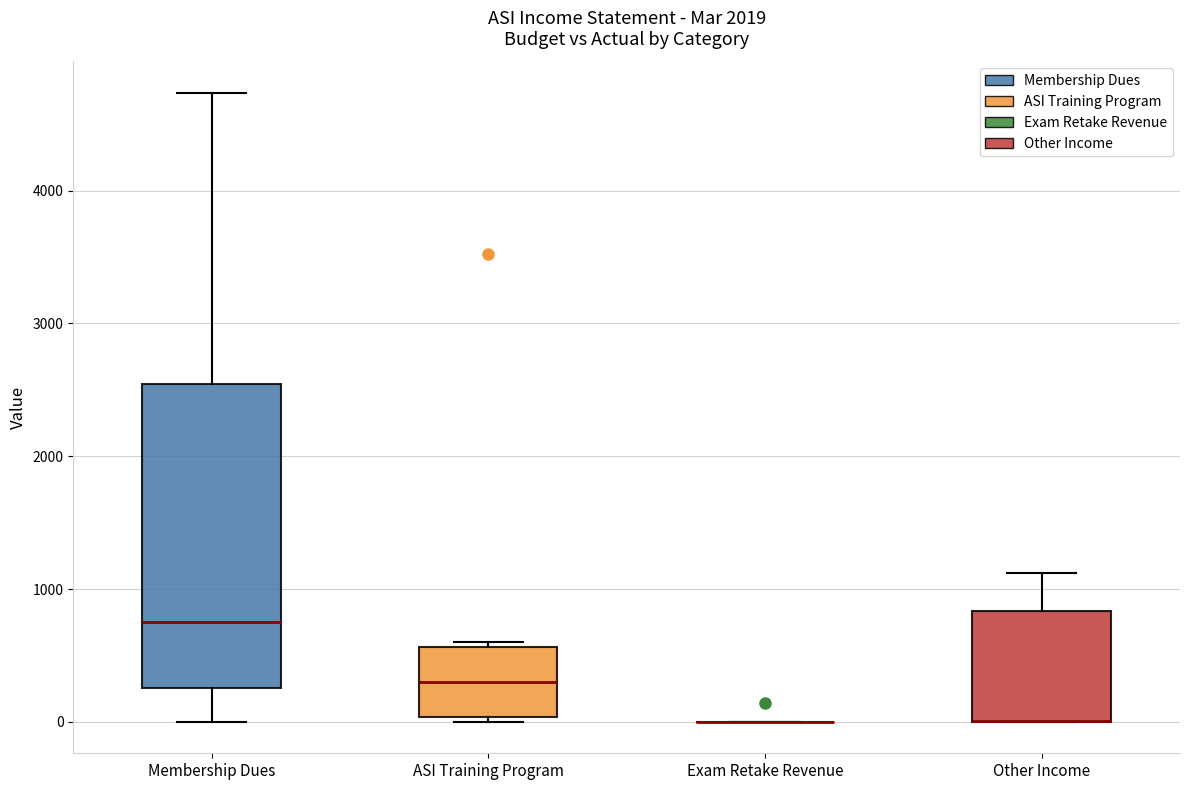

Reading left to right, read every box against the y-axis: the position of its median line, the range the box covers, and the ends of its whiskers. The values are not printed on the chart, so give them approximately, as read against the axis.

Membership Dues: median 700, box 300 to 2500, whiskers 0 to 4700
ASI Training Program: median 300, box 0 to 600, whiskers 0 (just below the box's lower edge) to 600 (just above the box's upper edge)
Exam Retake Revenue: box collapsed to a line at 0, whiskers 0 to 0
Other Income: median 0 (drawn on the box's lower edge), box 0 to 800, whiskers 0 to 1100